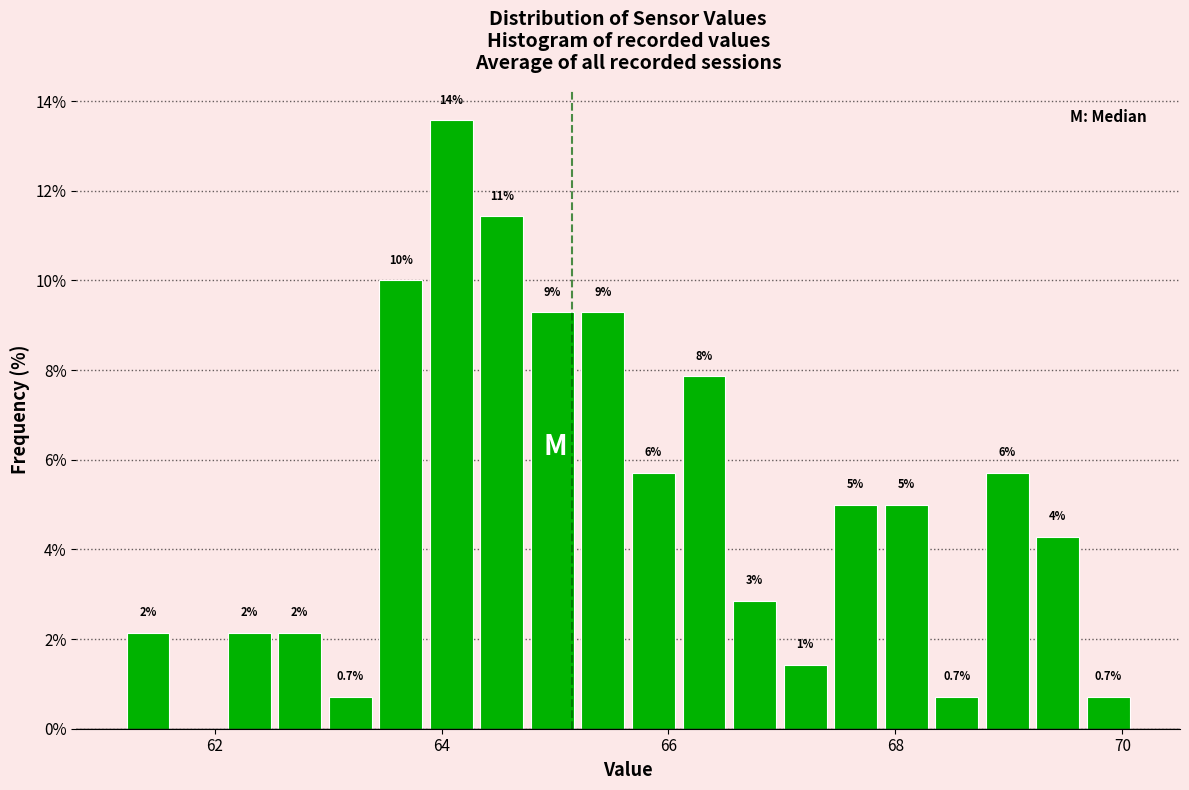

Read against the x-axis, roughly where is the centre of the tallest bar?

64.0